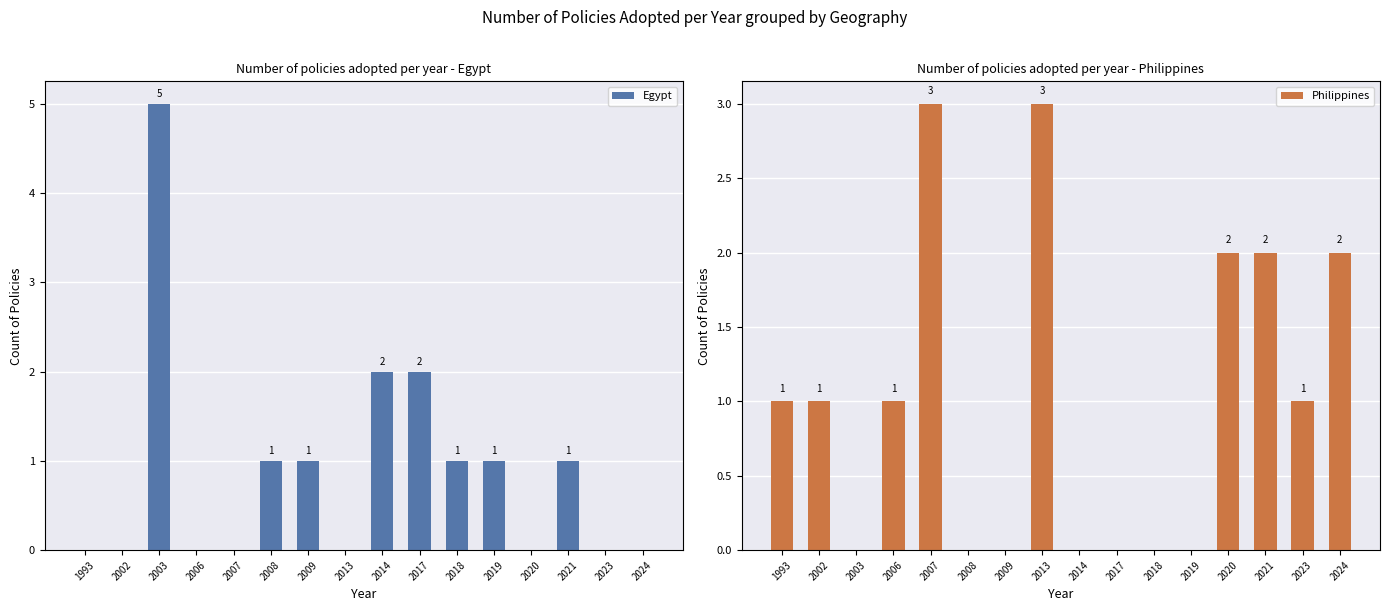

How many Philippines values are between 0 and 2?

14